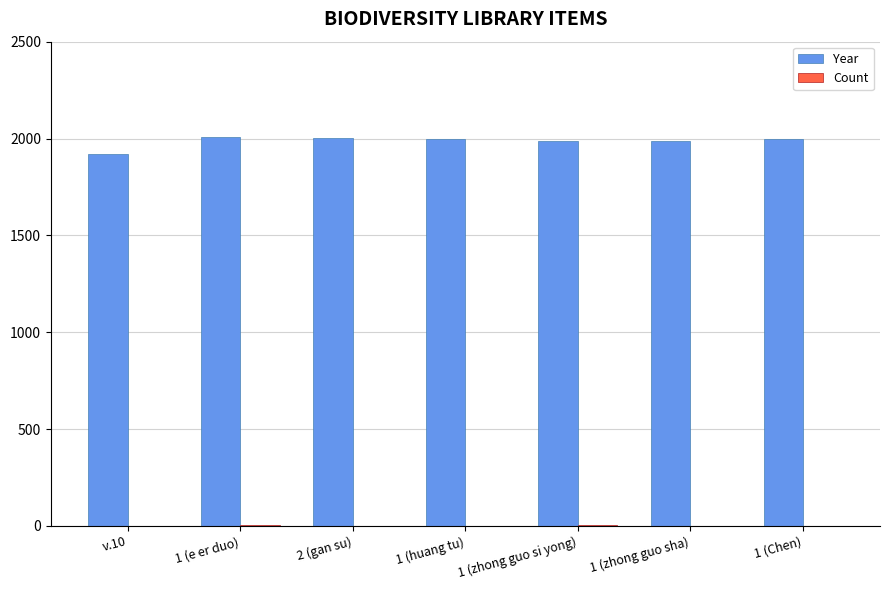

The value of Year at 1 (zhong guo sha) is 1985. True or false?

True